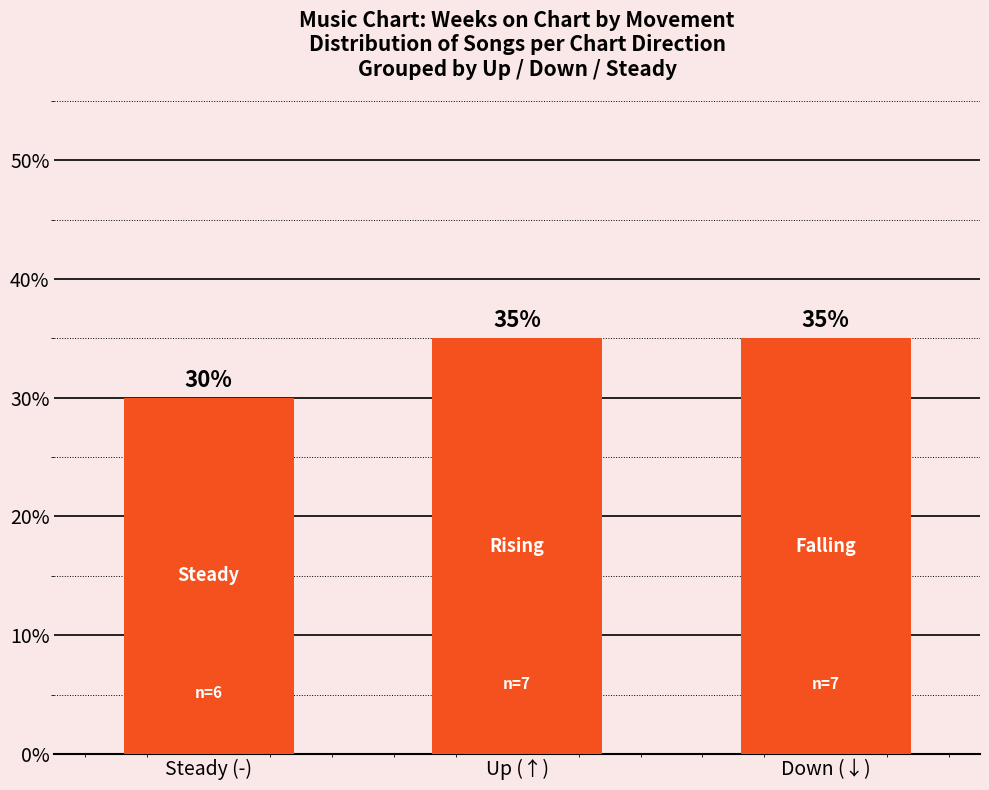

What is the sum of the values at Down (↓) and Up (↑)?

70